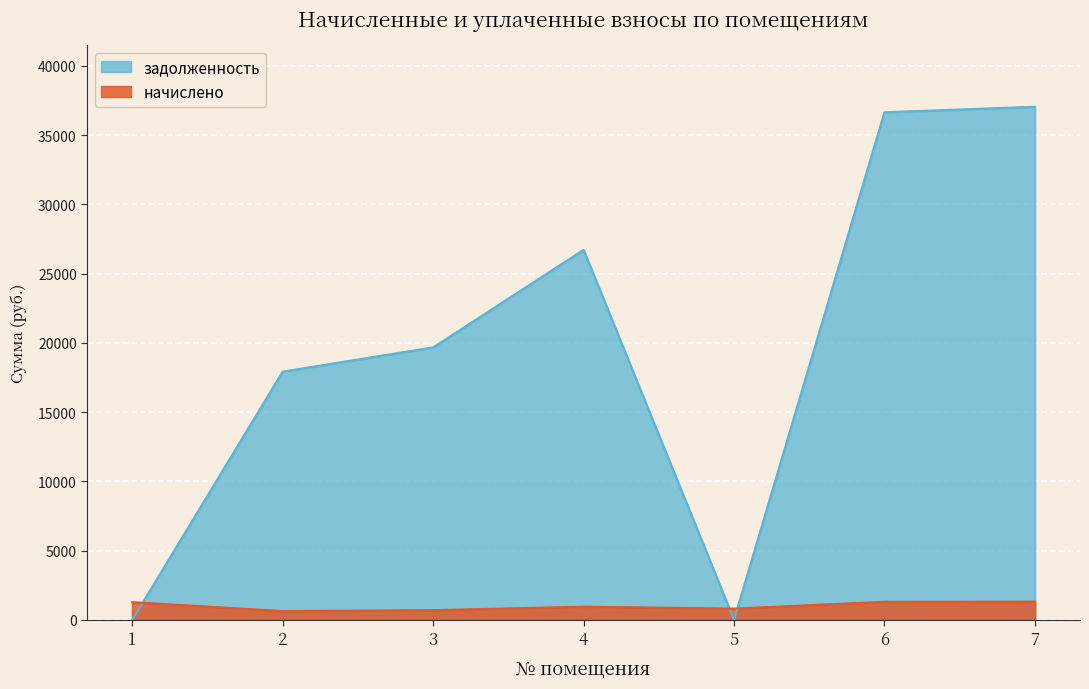

How many intersections are there between задолженность and начислено?

3